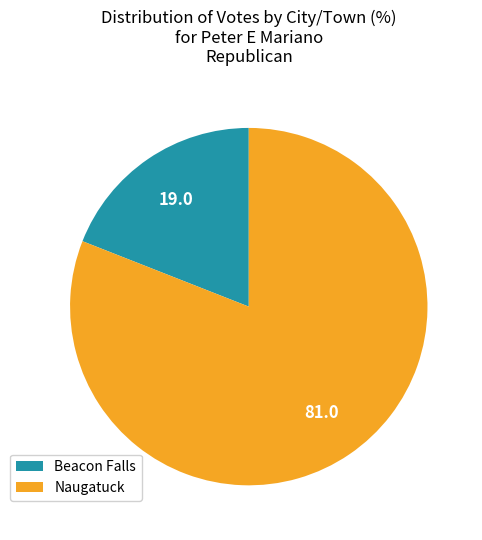

Rank the categories by value from highest to lowest.

Naugatuck, Beacon Falls